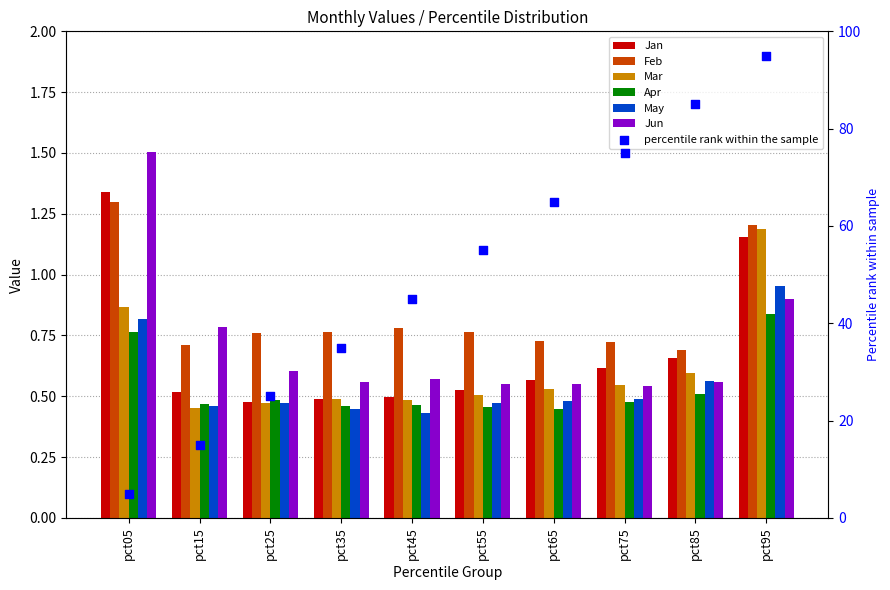

Which series has the widest spread of Y values?

Jun